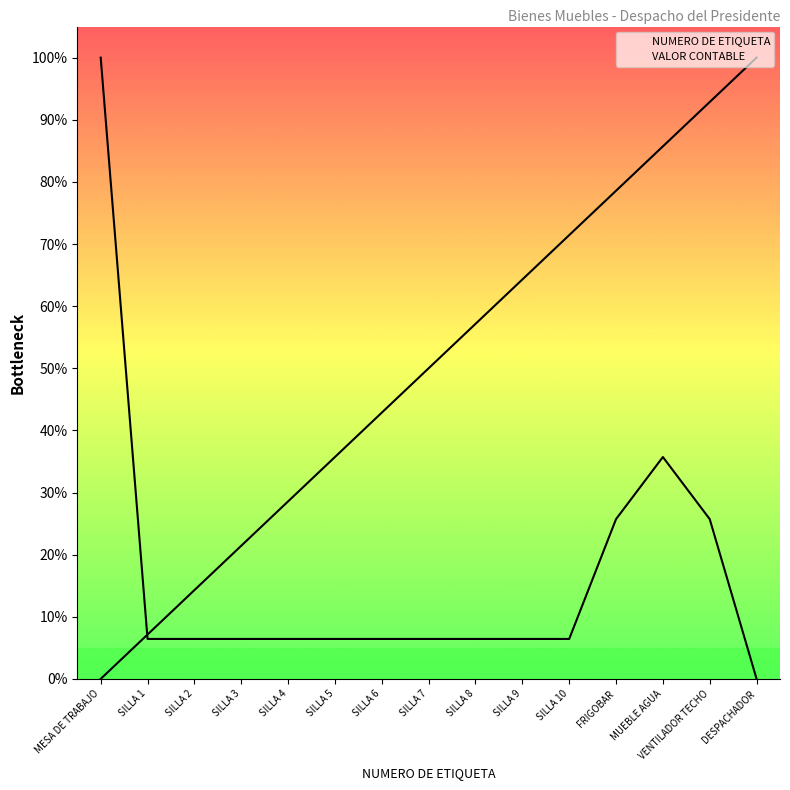

What is the maximum value shown in the chart?

100.0